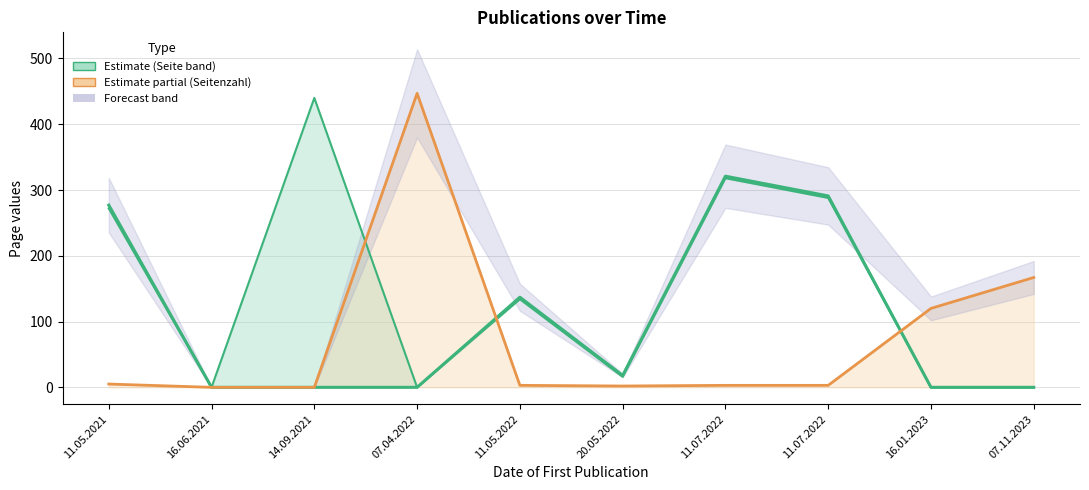

True or false: Letzte Seite and Erste Seite cross at least once.

False